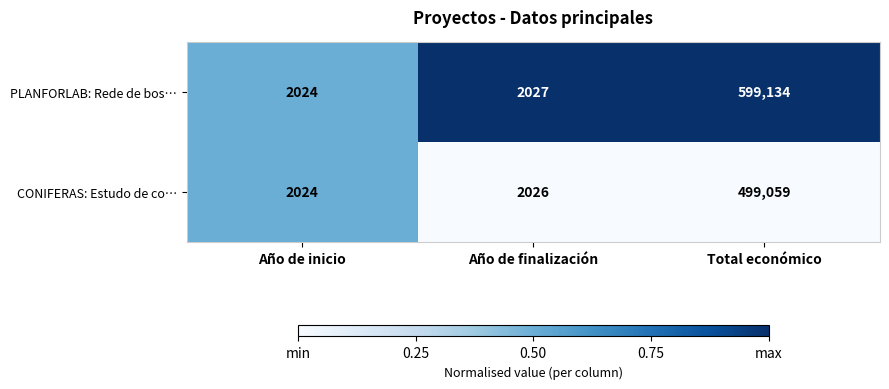

What is the total value across all series at Total económico?

1098193